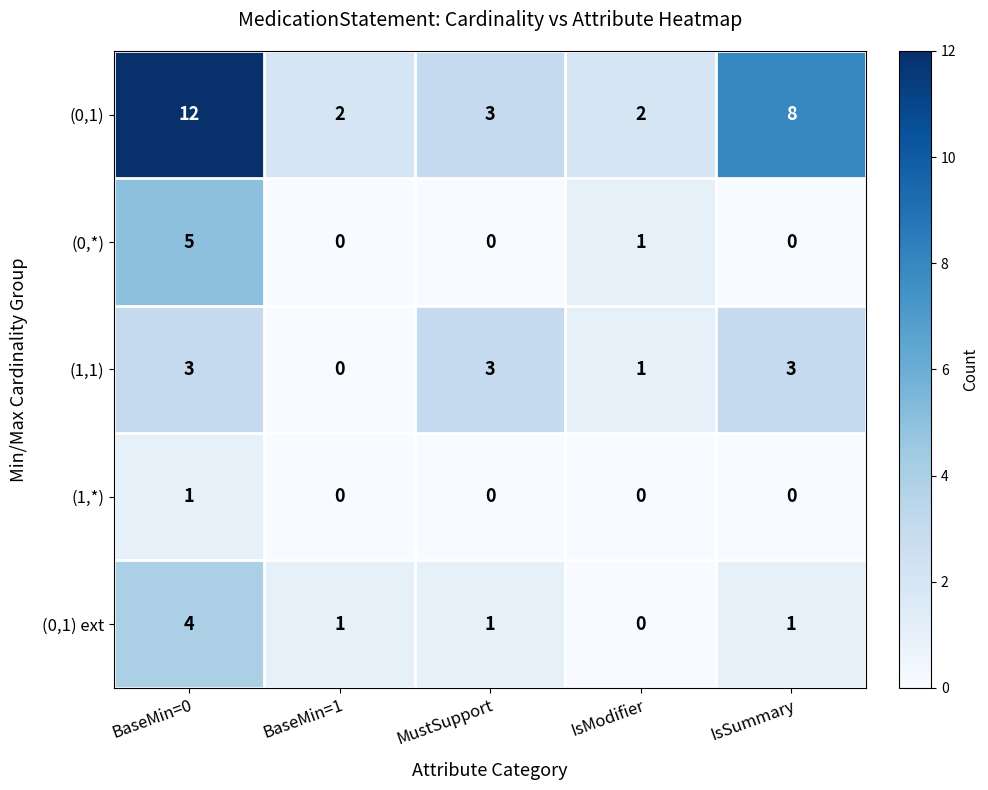

Which series has the widest spread of values?

(0,1)